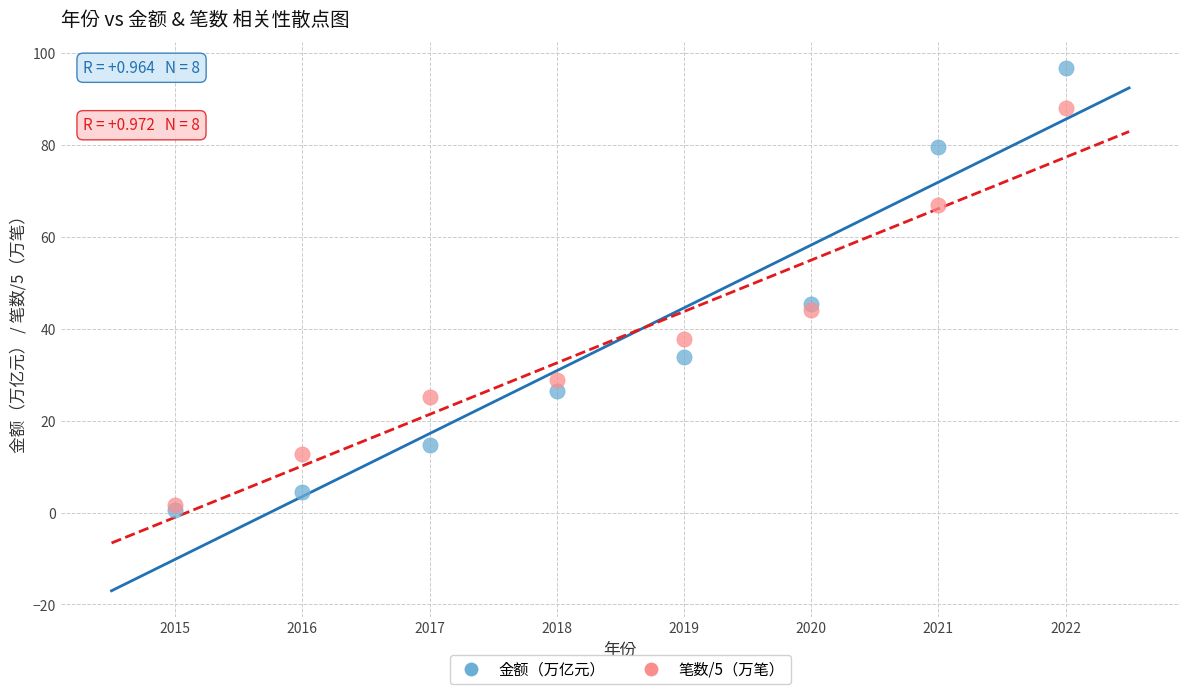

What are all the series names shown in the legend?

金额（万亿元）, 笔数/5（万笔）